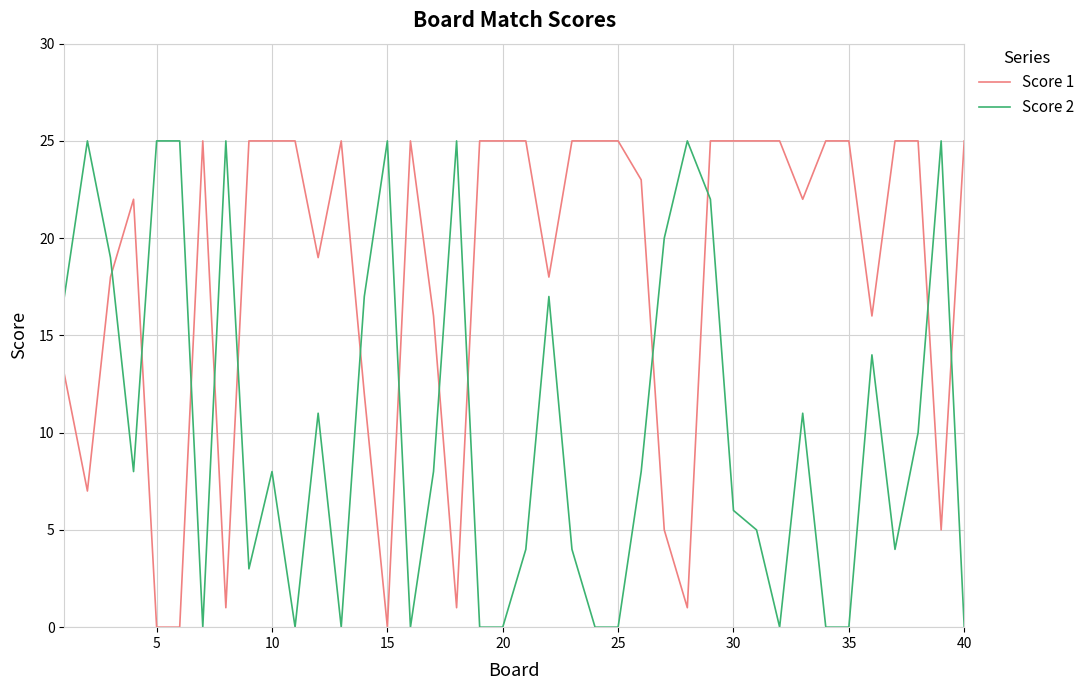

Which series ends up on top after the final intersection of Score 1 and Score 2?

Score 1